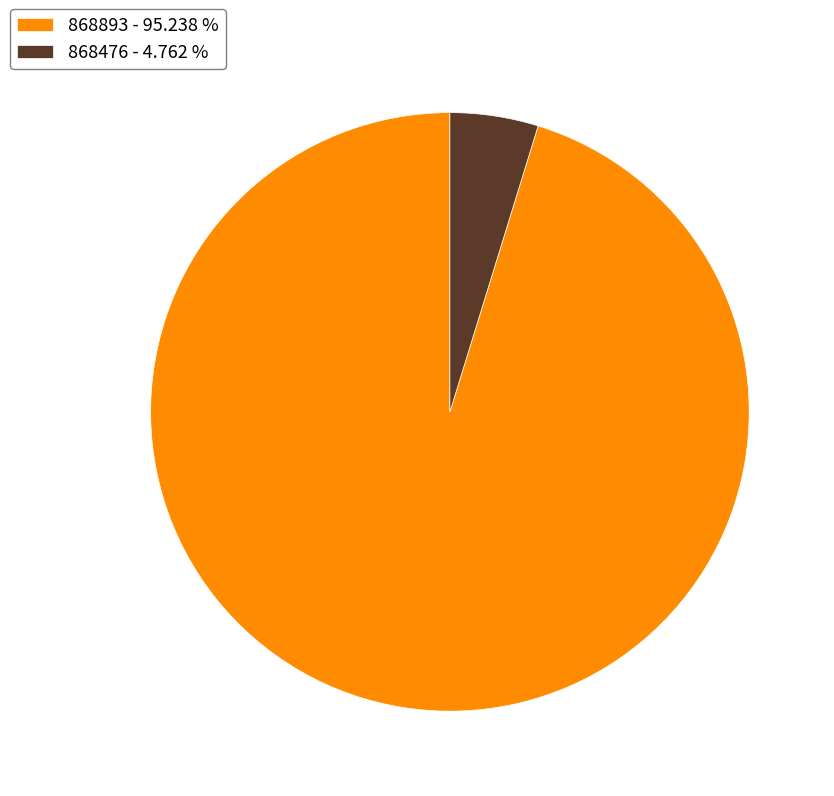

Is there any slice that represents more than half of the pie?

Yes